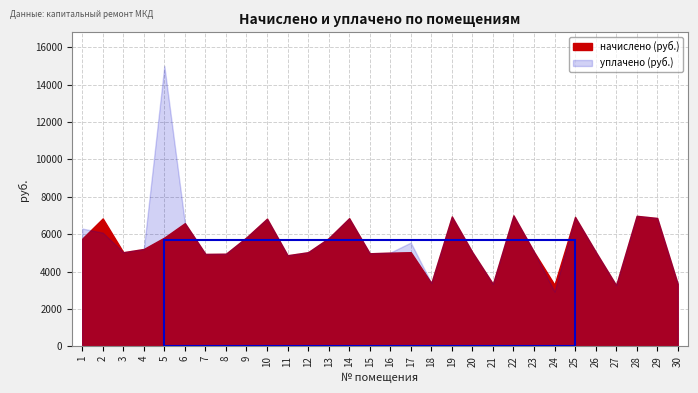

Reading right to left, extract all data points from this chart.

начислено: 30=3340.8	29=6865.8	28=6981.1	27=3271.7	26=5068.8	25=6923.5	24=3294.7	23=5057.3	22=7004.2	21=3340.8	20=5034.2	19=6946.6	18=3386.9	17=5034.2	16=5011.2	15=4976.6	14=6854.4	13=5783.1	12=5034.2	11=4873.0	10=6831.3	9=5829.1	8=4953.6	7=4942.1	6=6589.4	5=5817.6	4=5207.0	3=5034.2	2=6842.9	1=5760.0
уплачено: 30=3340.8	29=6865.8	28=6981.1	27=3271.7	26=5068.8	25=6923.5	24=2928.6	23=5057.3	22=7004.2	21=3340.8	20=5034.2	19=6946.6	18=3386.9	17=5549.9	16=5011.2	15=4976.6	14=6854.4	13=5783.1	12=5034.2	11=4873.0	10=6831.3	9=5829.1	8=4953.6	7=4942.1	6=6589.4	5=15000.0	4=5207.0	3=5034.2	2=6082.6	1=6300.0